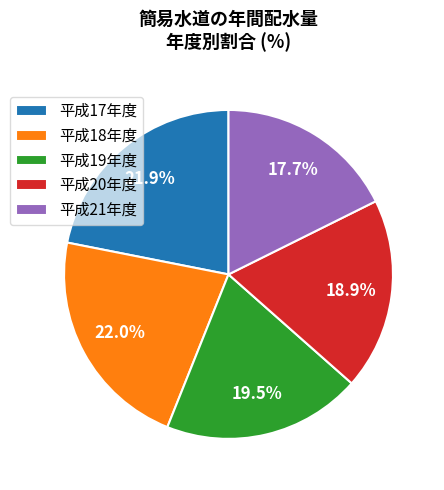

Is there any slice that represents more than half of the pie?

No